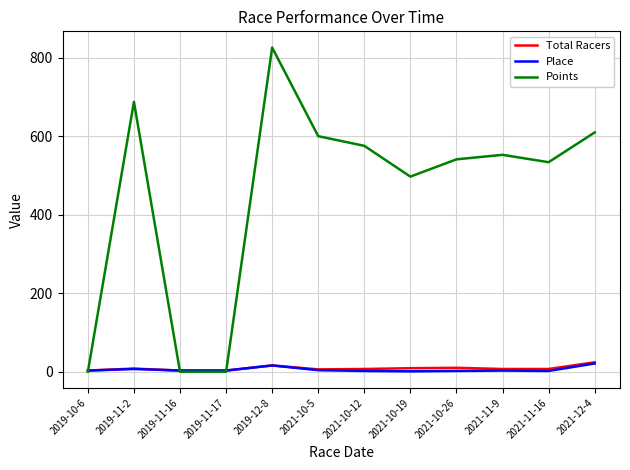

Where do Points and Place first cross each other?

2019-10-6 and 2019-11-2